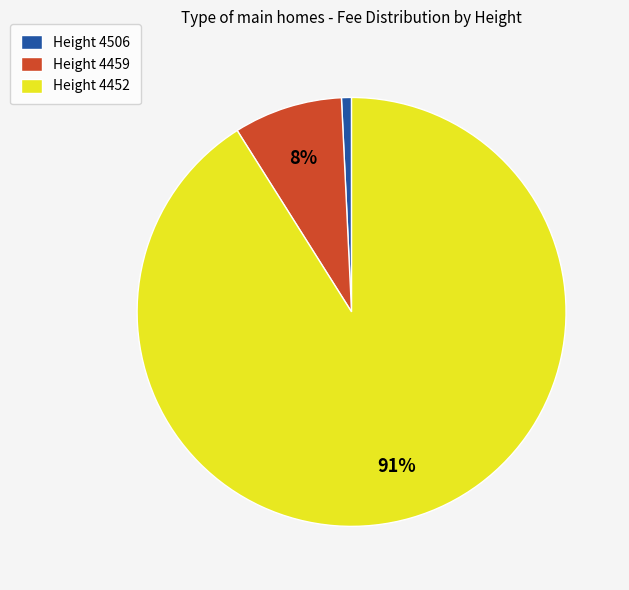

What is the largest slice in the pie chart?

Height 4452